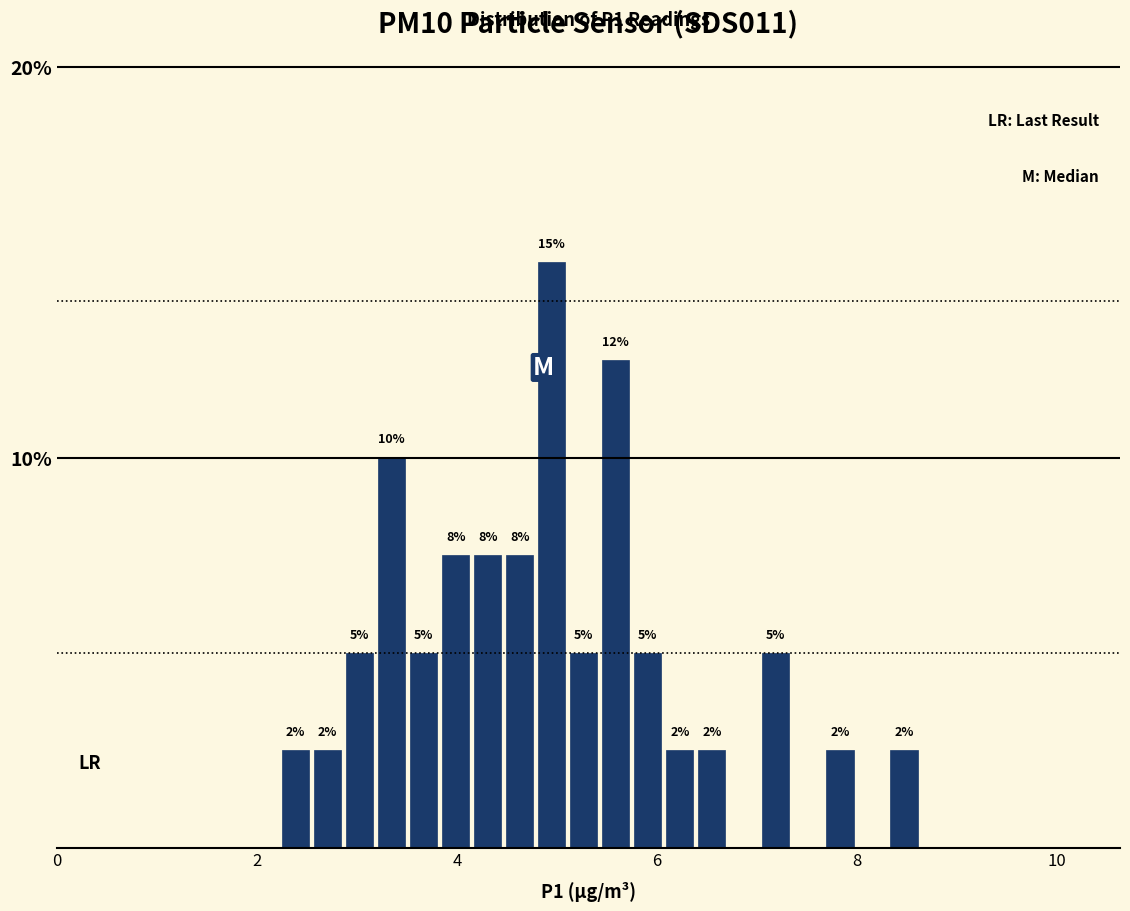

Around what value on the x-axis is the tallest bar? Give the approximate position of its centre, as read against the axis.

5.0